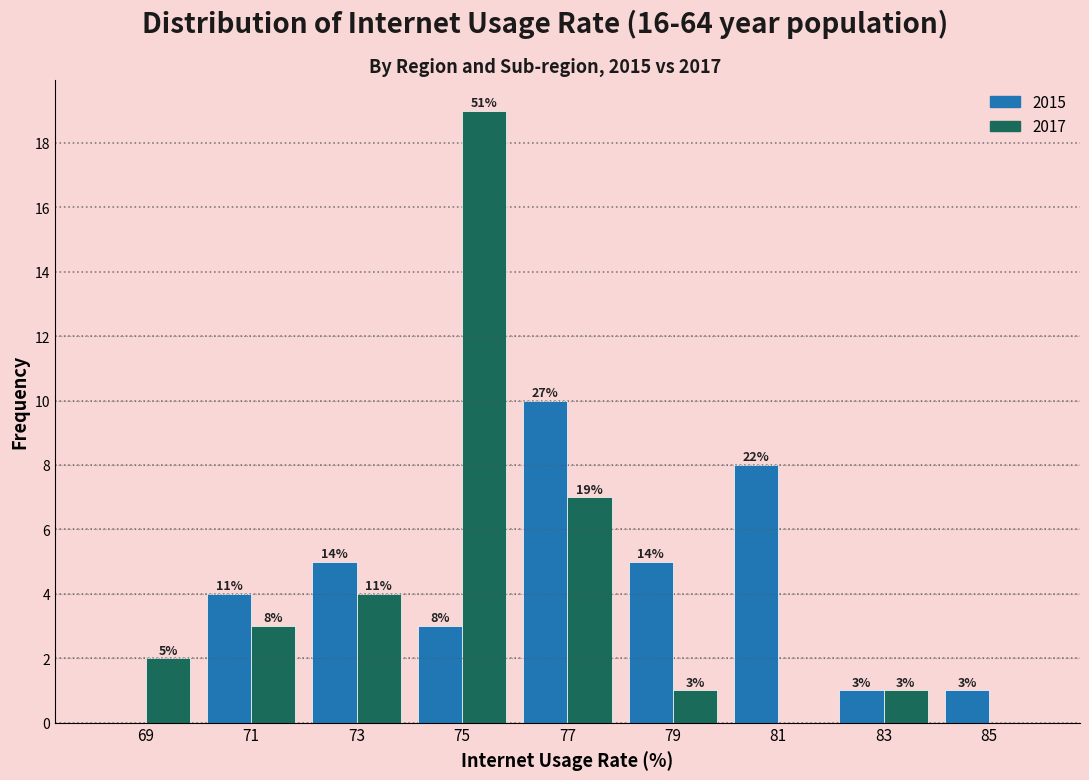

In the 2015 series, which range on the x-axis has the tallest bar?

76 to 78